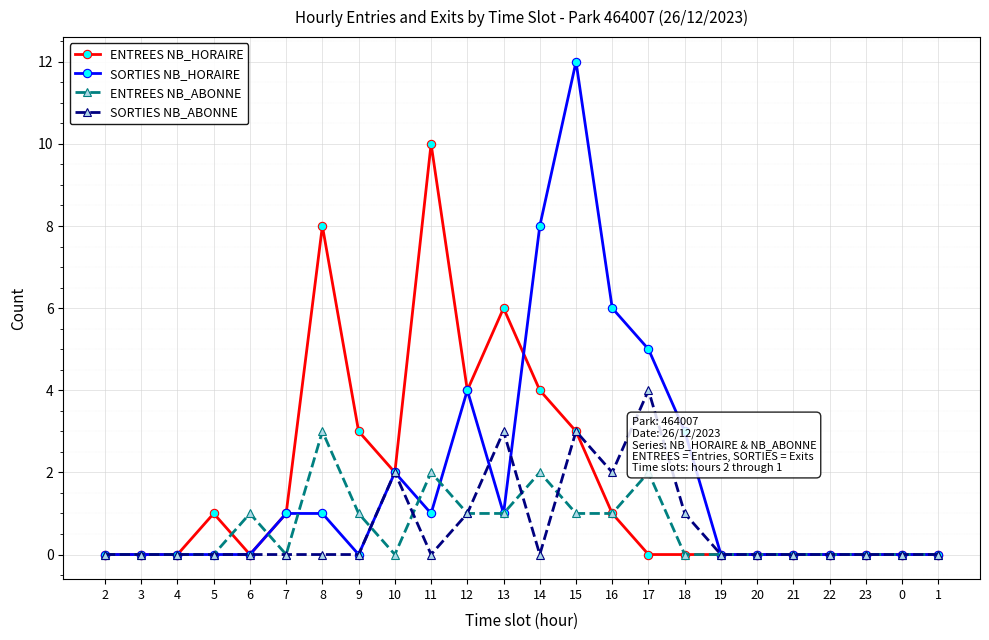

What is the label of the 20th point from the left?

21